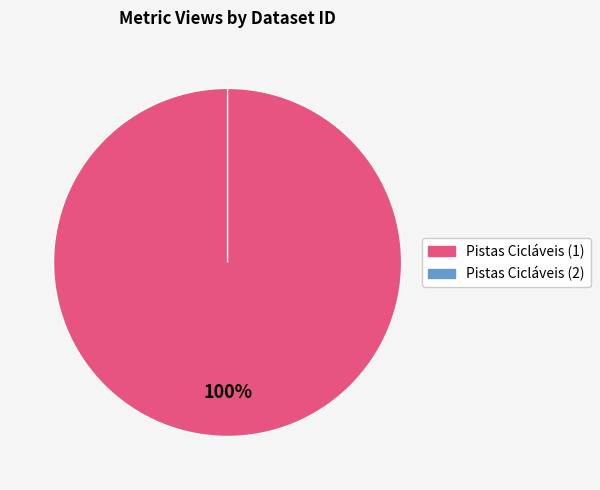

To the nearest percent, what is the difference between the largest and smallest slice percentages?

100%